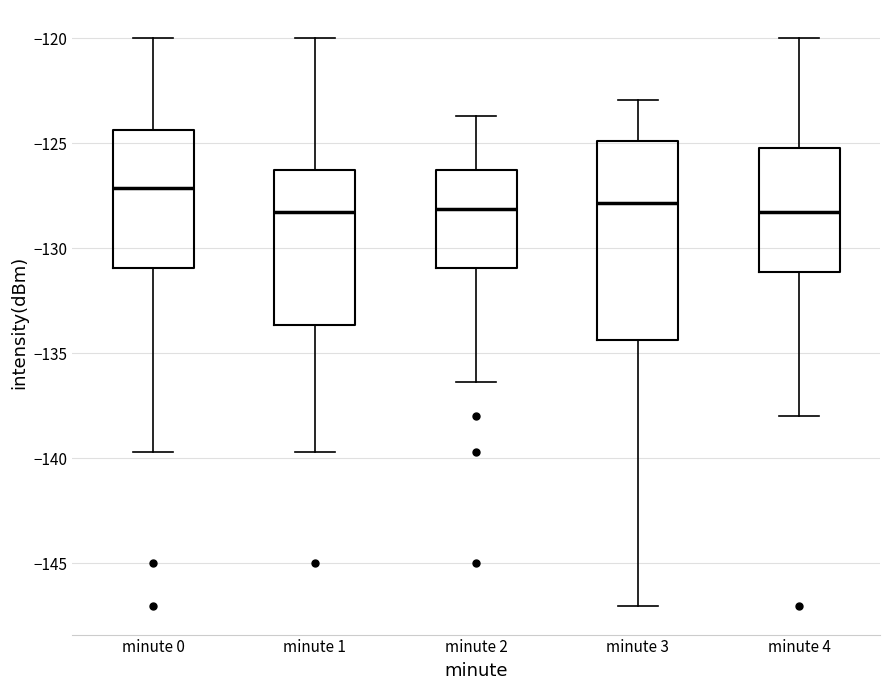

Reading left to right, transcribe this box plot: for each box, give where its median line is, the range the box spans, and where its two whiskers end, as read against the y-axis. The values are not printed on the chart, so give them approximately, as read against the axis.

minute 0: median -127.0, box -131.0 to -124.5, whiskers -139.5 to -120.0
minute 1: median -128.5, box -133.5 to -126.5, whiskers -139.5 to -120.0
minute 2: median -128.0, box -131.0 to -126.5, whiskers -136.5 to -123.5
minute 3: median -128.0, box -134.5 to -125.0, whiskers -147.0 to -123.0
minute 4: median -128.5, box -131.0 to -125.0, whiskers -138.0 to -120.0